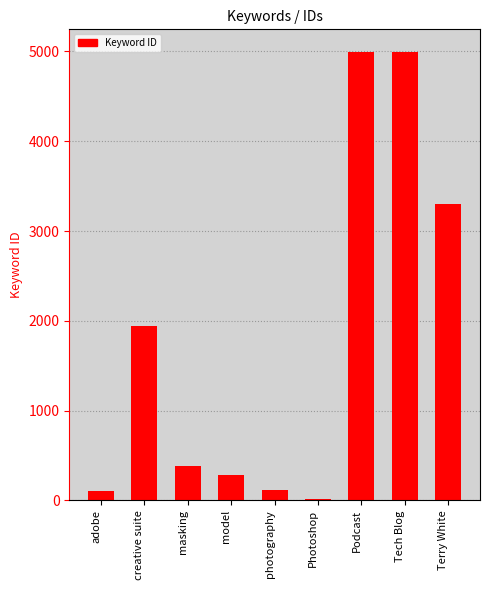

Approximately how many times larger is the value at adobe compared to model?

0.4